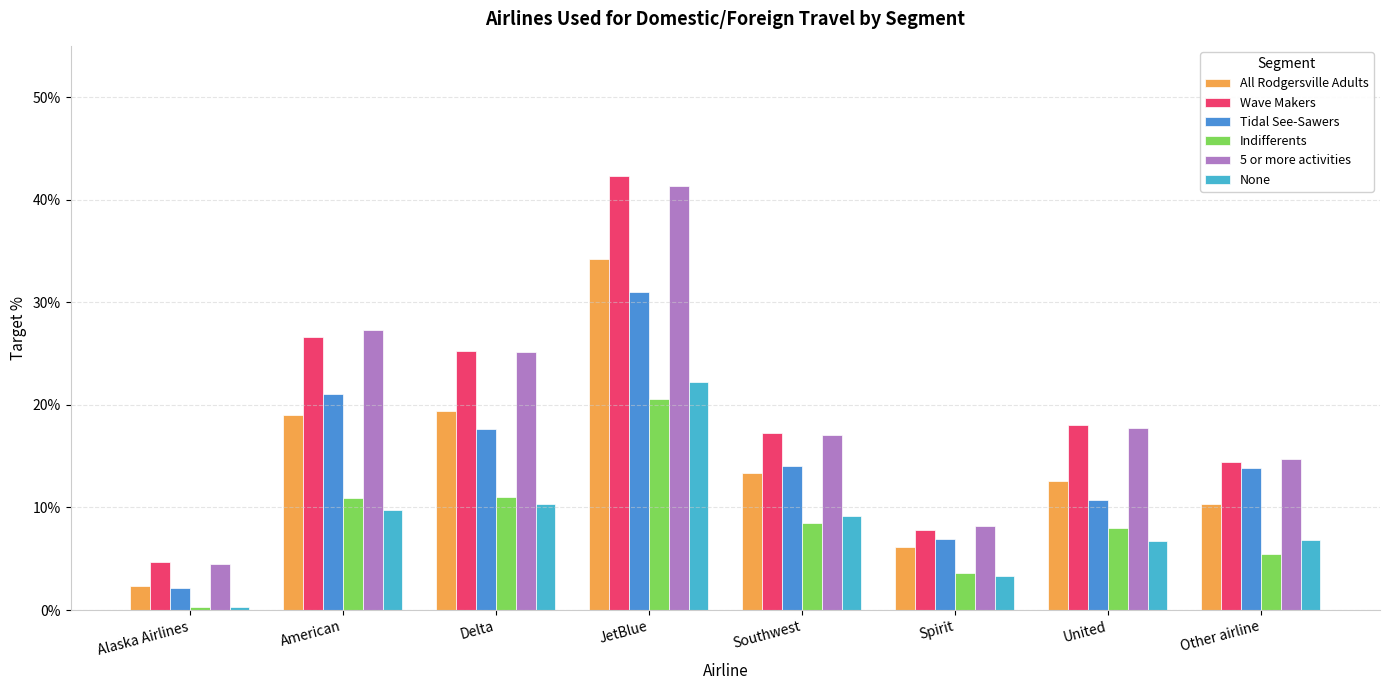

Is it true that Tidal See-Sawers equals 14.0 at Southwest?

True